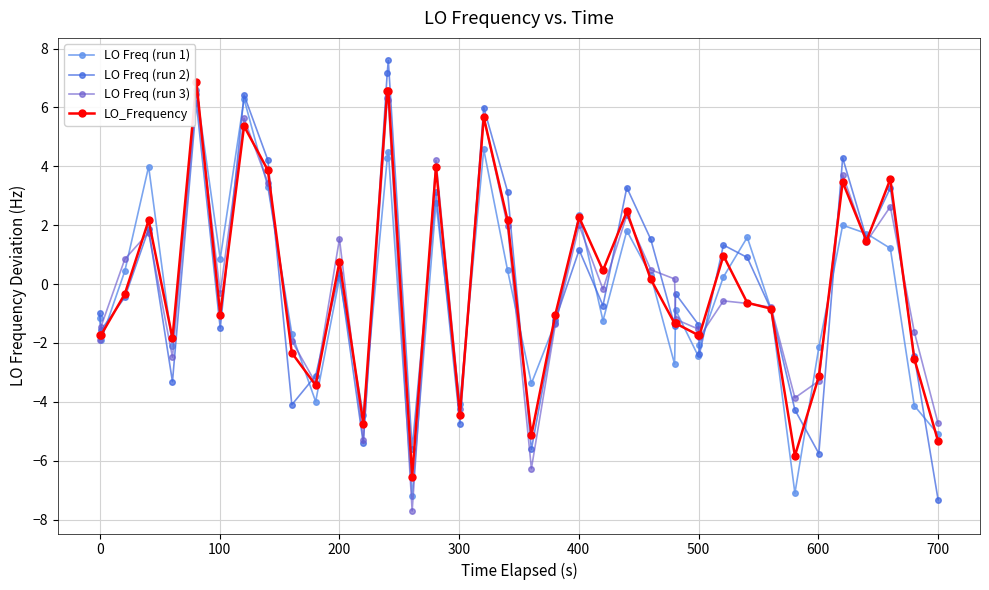

What is the lowest value of the LO Freq (run 2) series?

-7.3